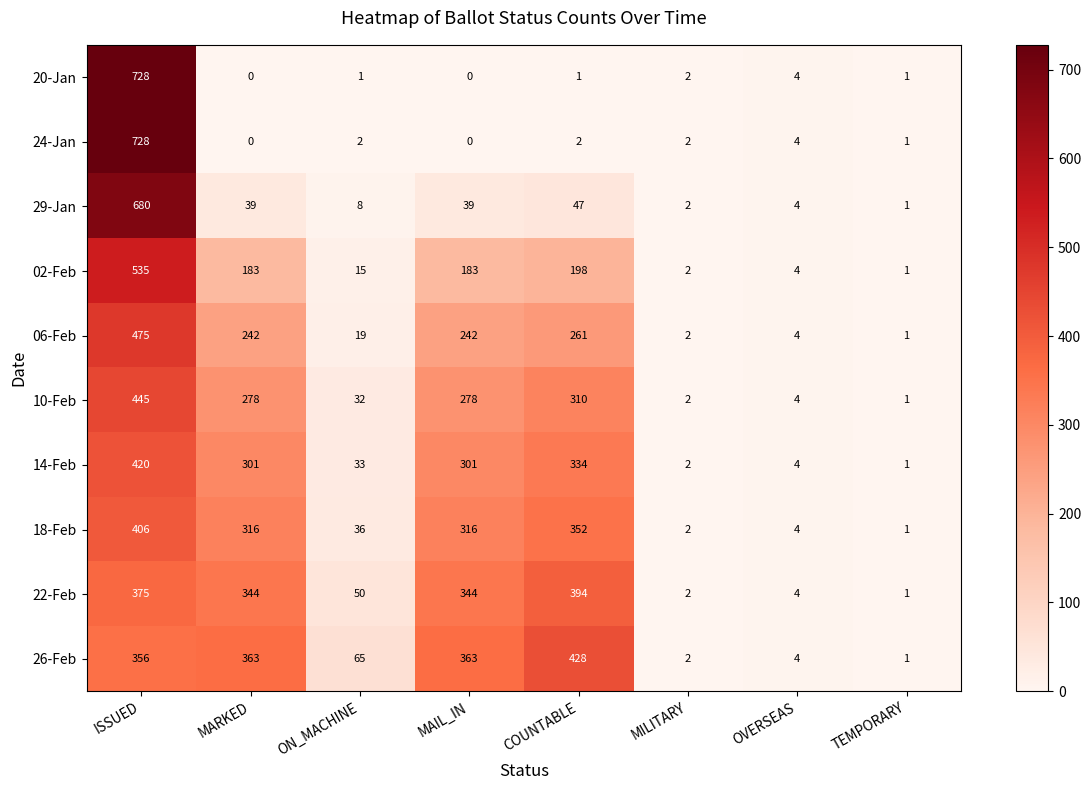

How many data points in 20-Jan are less than 1?

2